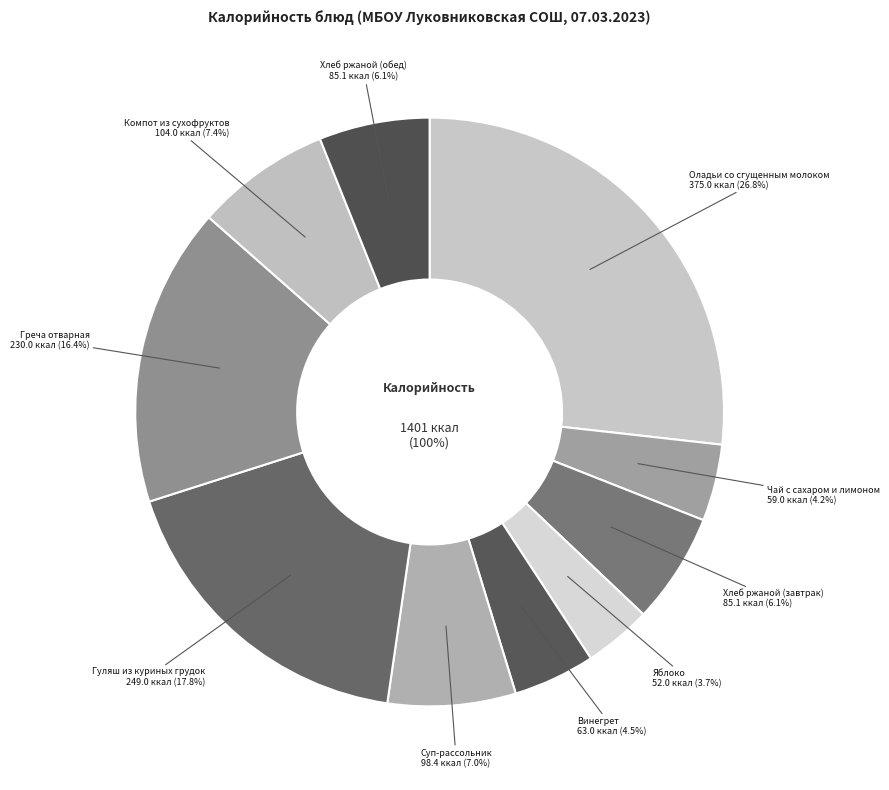

The Яблоко slice represents 4% of the pie. True or false?

True